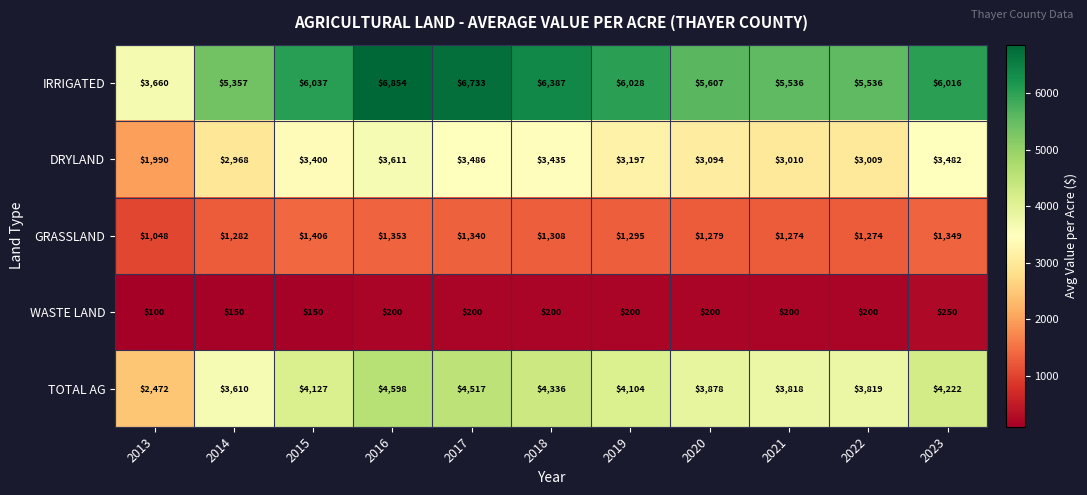

The value of WASTE LAND at 2013 is 63. True or false?

False